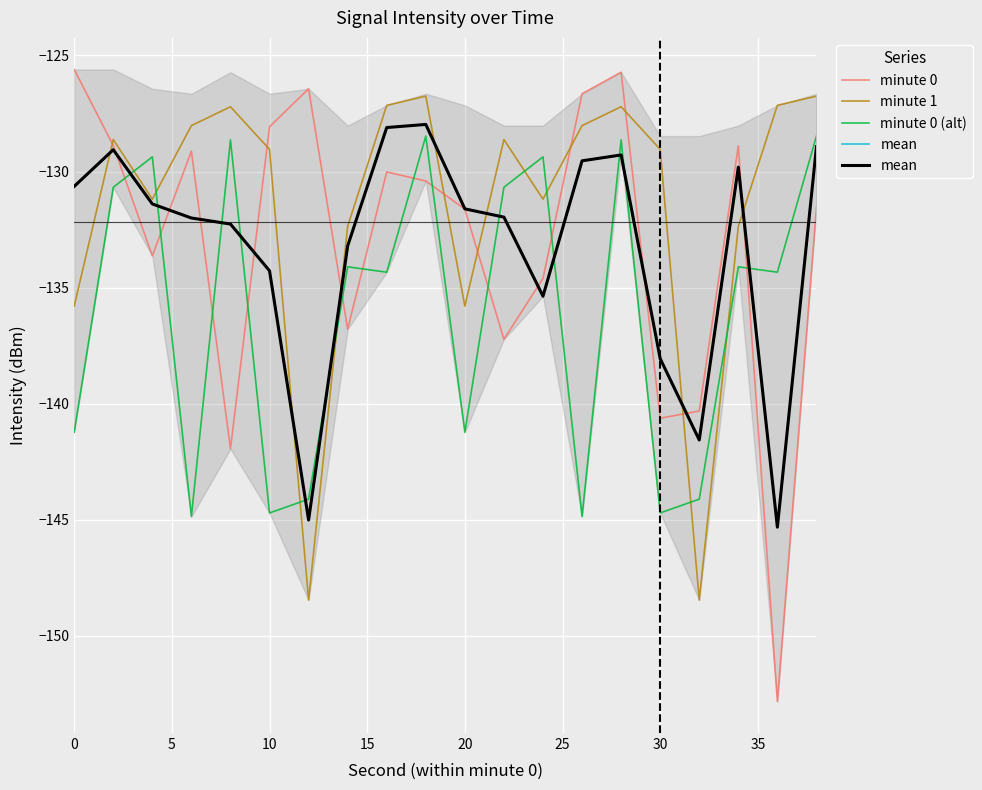

What is the difference between the mean values at 10 and 13?

2.1